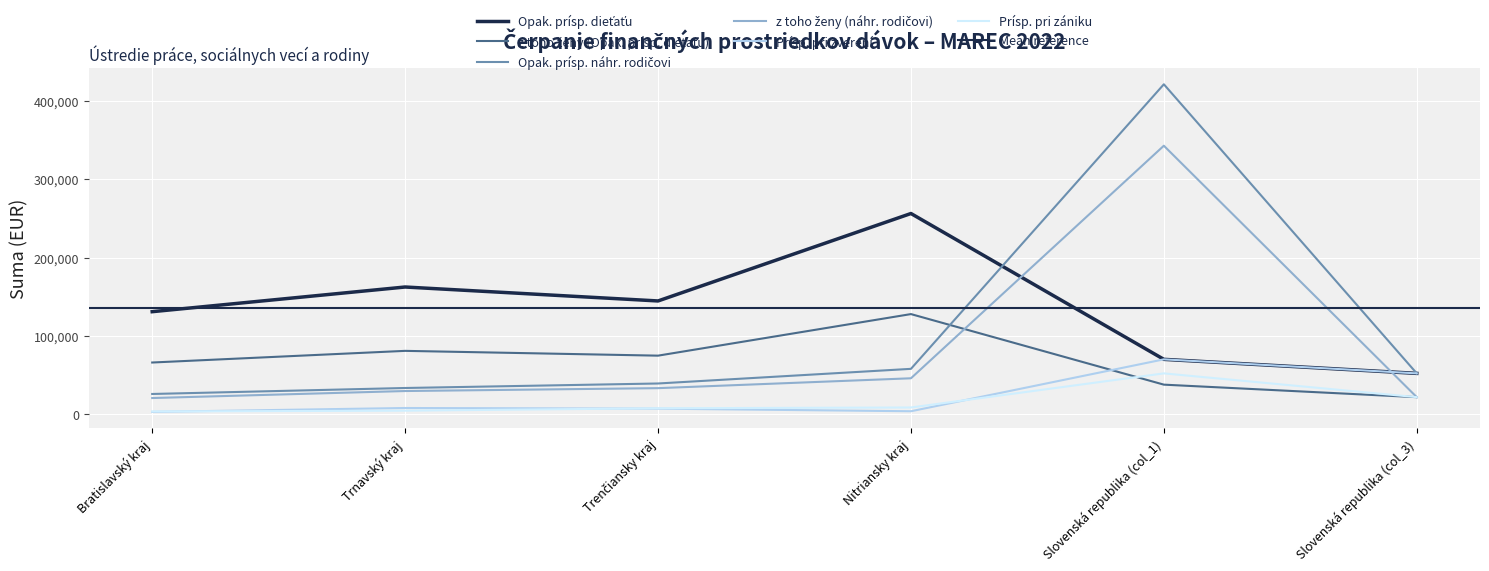

What is the difference between the maximum and second lowest values in the Opak. prísp. náhr. rodičovi series?

388520.6